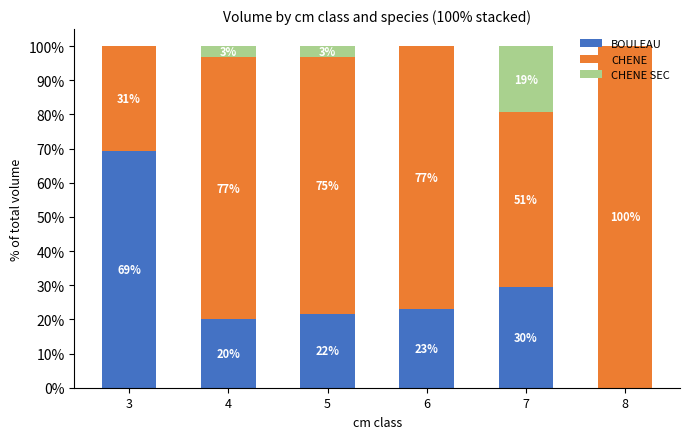

True or false: BOULEAU has a value of 33.4 at 3.

False